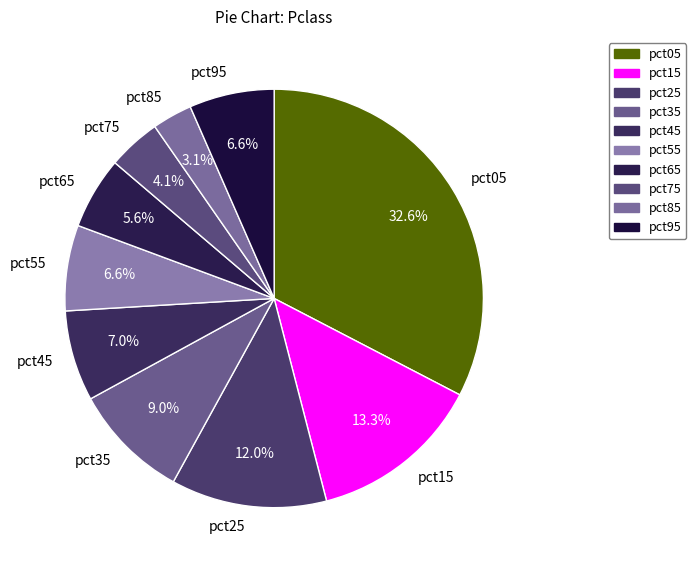

Does any single category account for the majority?

No